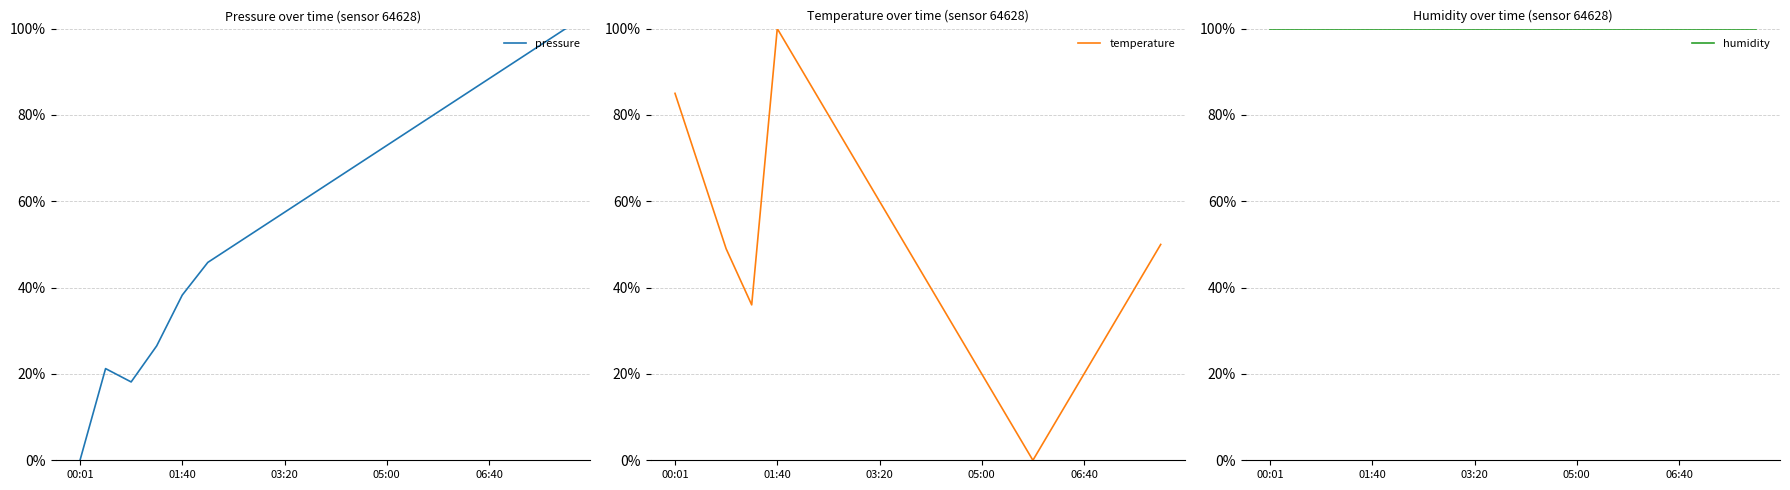

Rank the series by their maximum value, from highest to lowest.

pressure, temperature, humidity